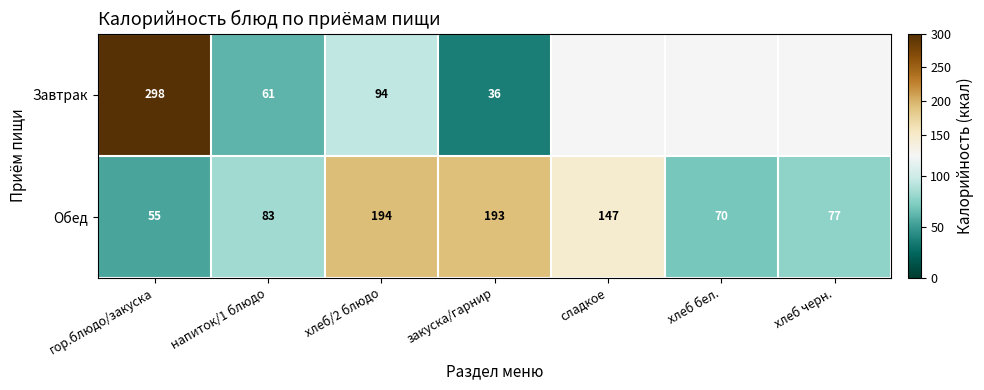

What is the minimum value shown in the chart?

36.0